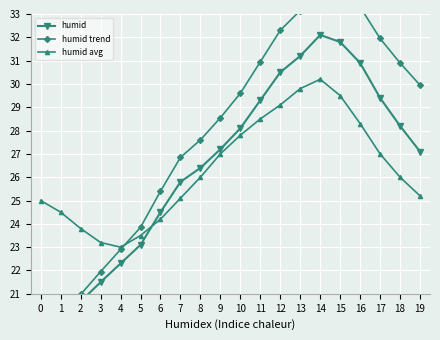

In humid avg, how many points are higher than both neighbors (excluding endpoints)?

1